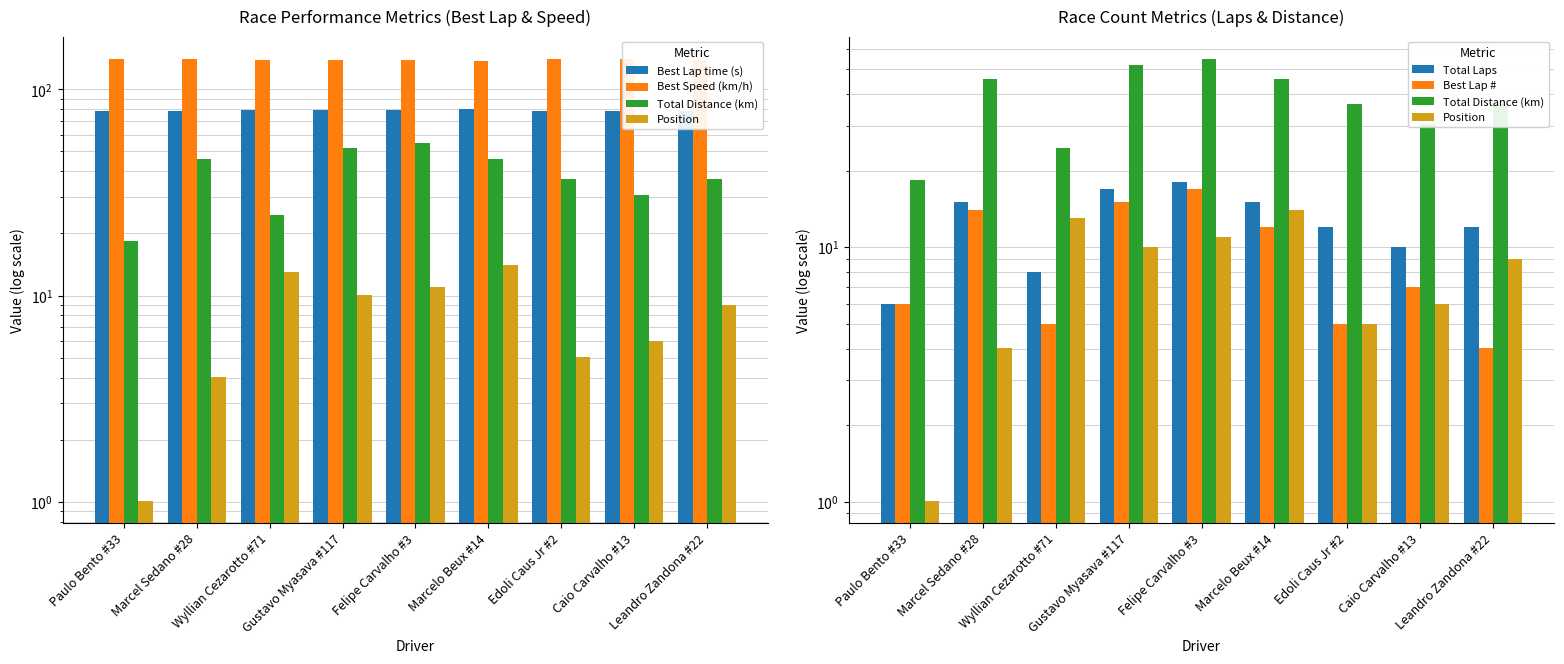

At which label does Position first exceed 9?

Wyllian Cezarotto #71